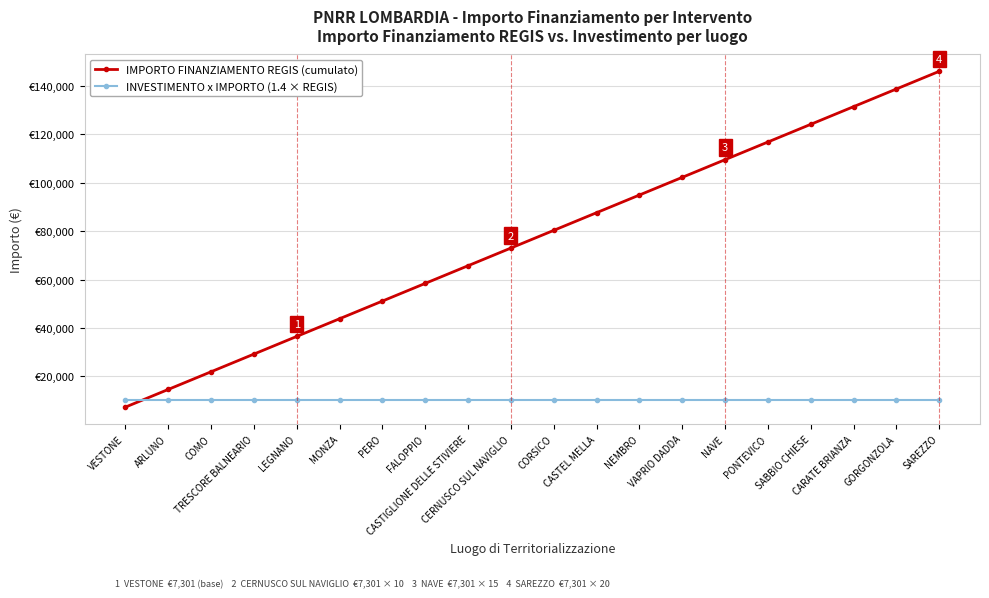

True or false: INVESTIMENTO x IMPORTO (1.4 × REGIS) has more than 1 interior local peaks.

False